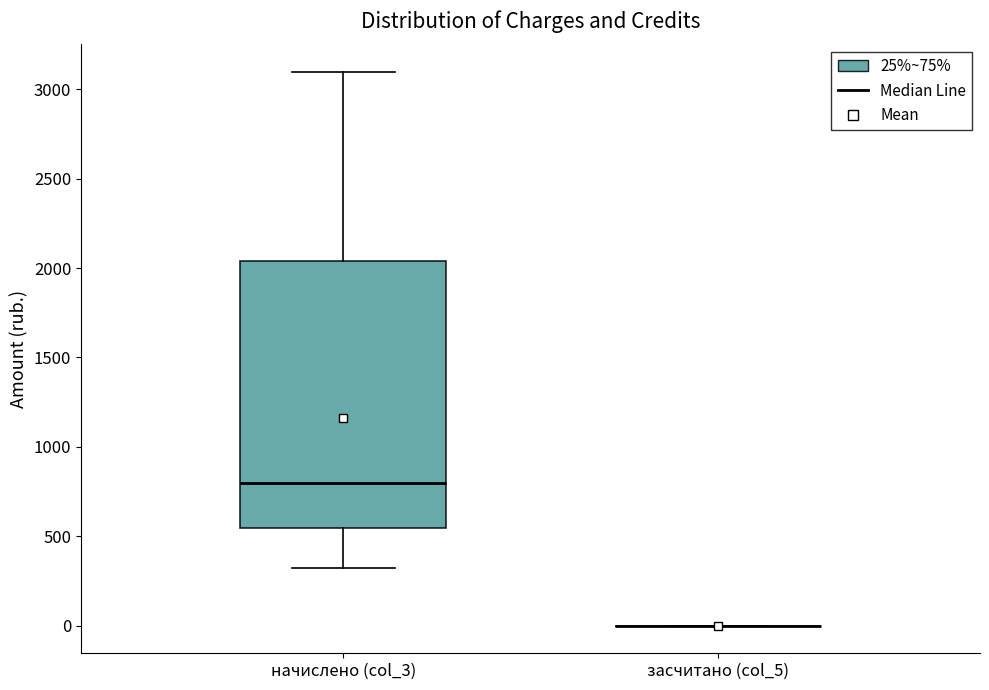

Where does the lower whisker of the box for начислено (col_3) end on the y-axis? The values are not printed on the chart, so give them approximately, as read against the axis.

300